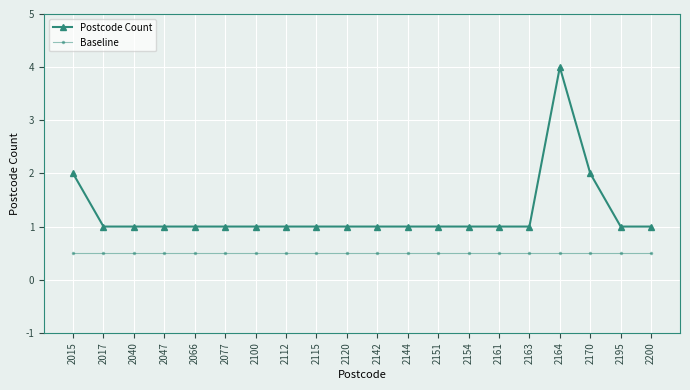

What is the greatest value displayed?

4.0